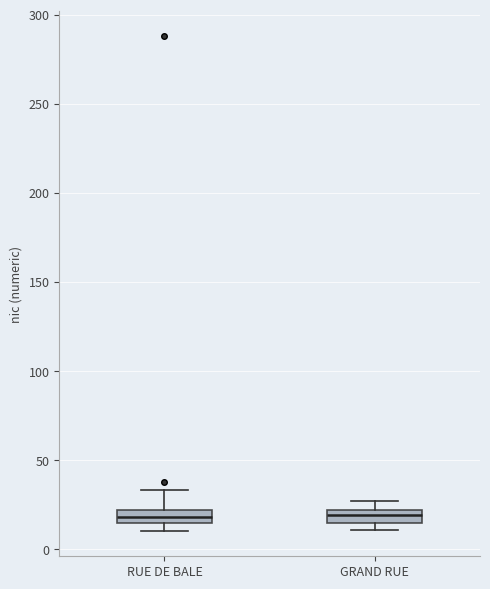

Where does the upper whisker of the box for RUE DE BALE end on the y-axis? The values are not printed on the chart, so give them approximately, as read against the axis.

35